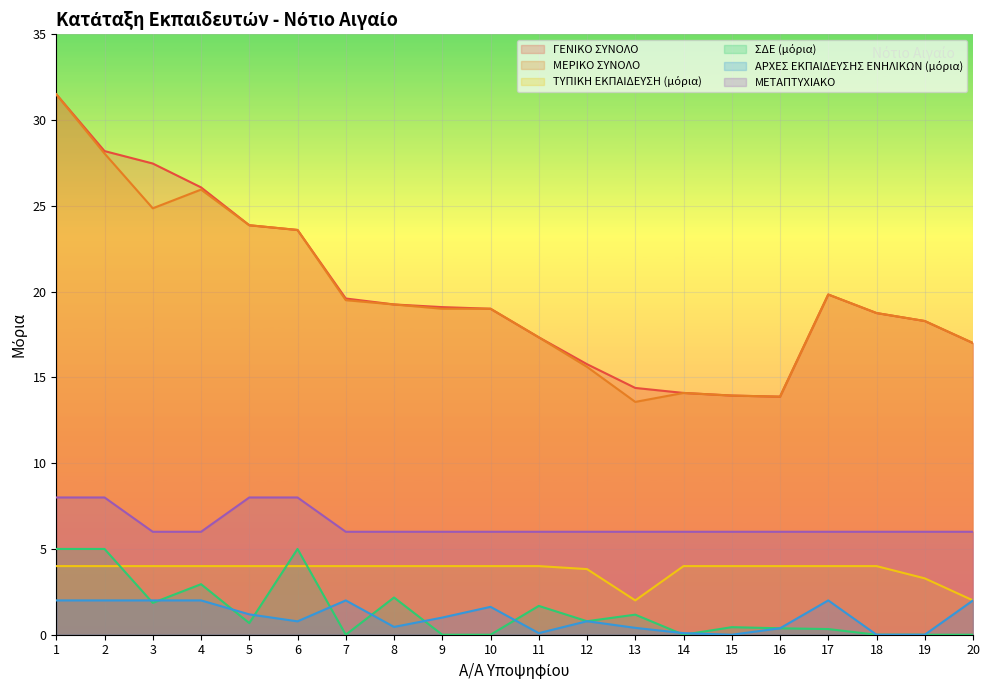

Where is ΜΕΡΙΚΟ ΣΥΝΟΛΟ nearest to the value 22?

6